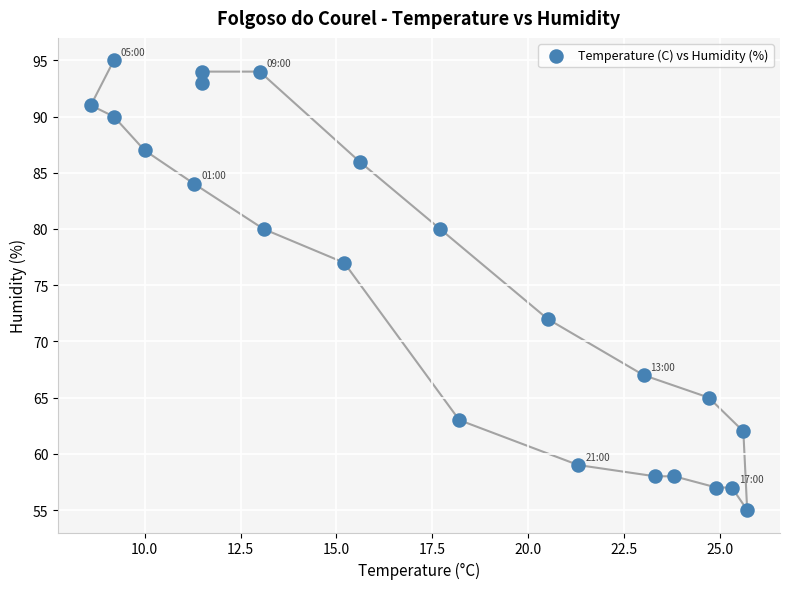

What Y value in the scatter plot is closest to 75?

77